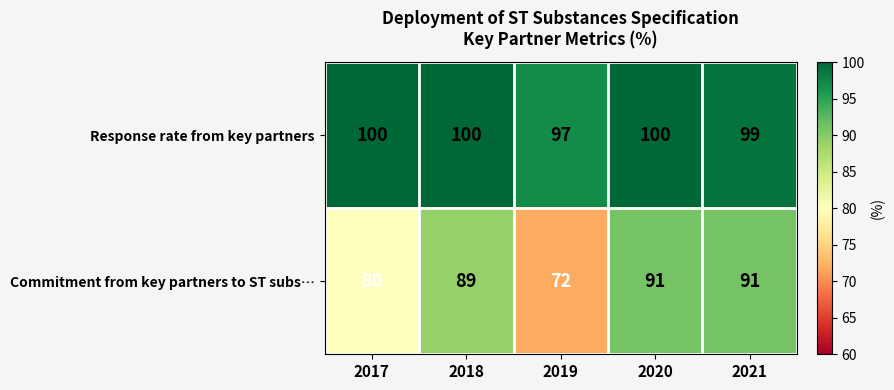

The value of Commitment from key partners to ST subs… at 2019 is 123. True or false?

False